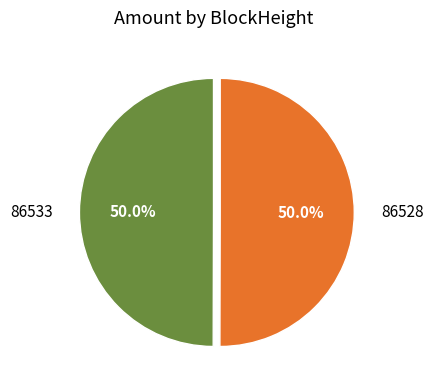

What is the ratio of the value at 86528 to the value at 86533?

1.0